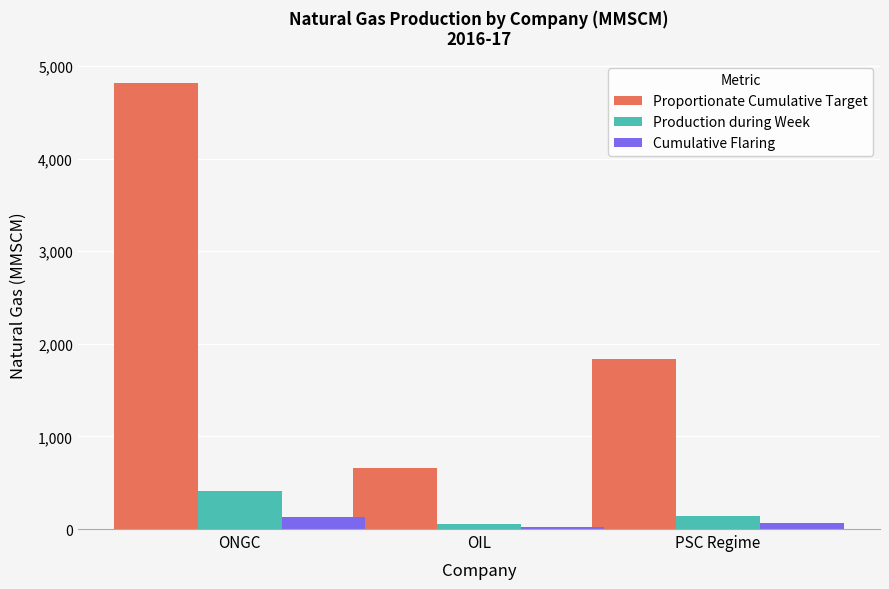

What is the minimum value shown in the chart?

19.5